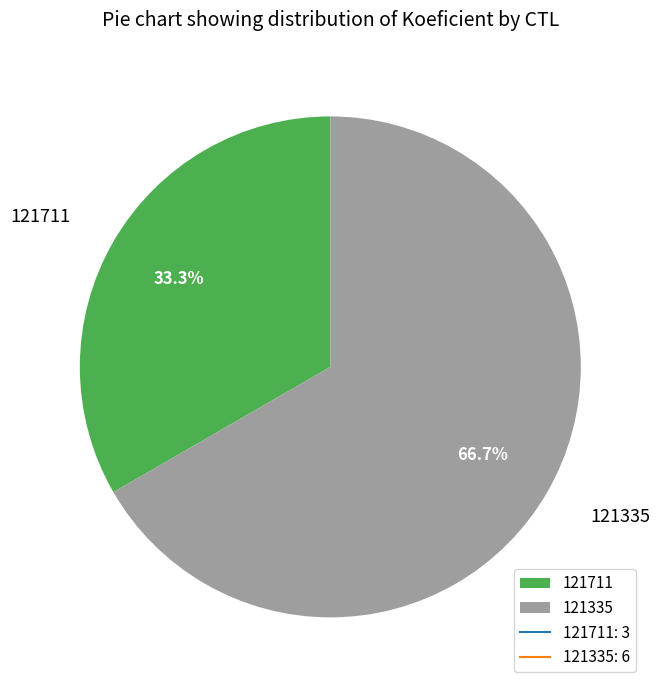

How many slices are in this pie chart?

2